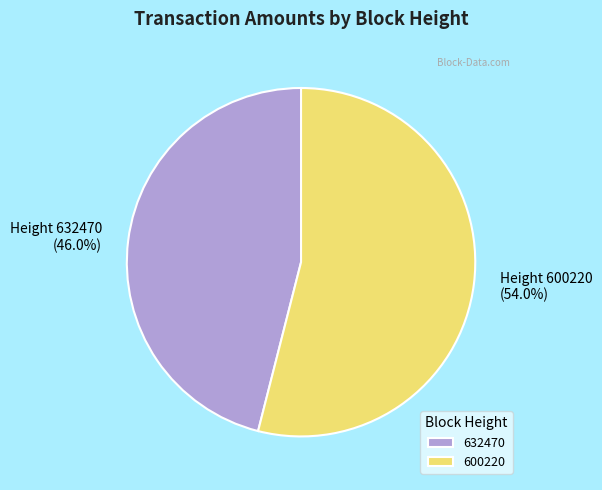

The 632470 slice represents 52% of the pie. True or false?

False